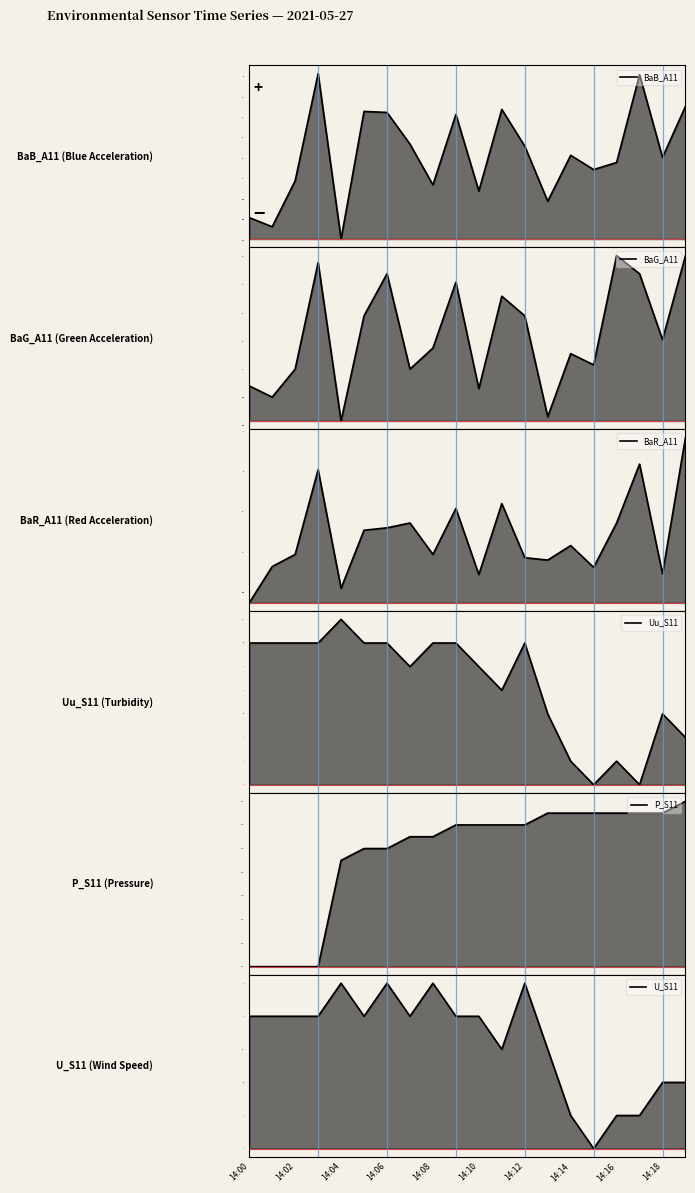

How many data points in P_S11 are less than 680?

4